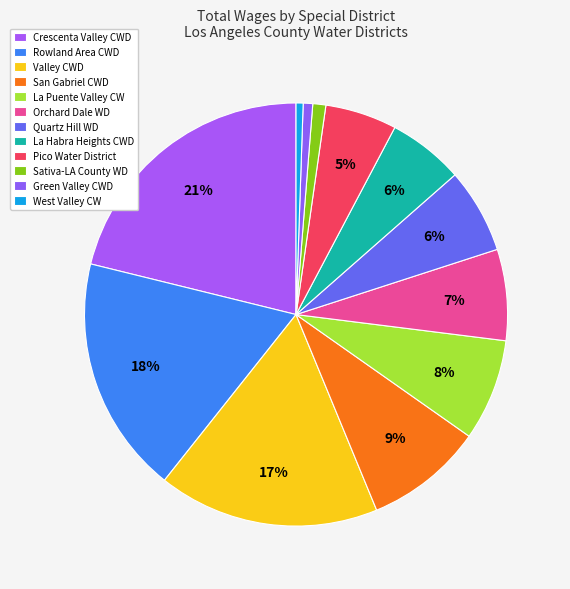

How many segments does this pie chart have?

12